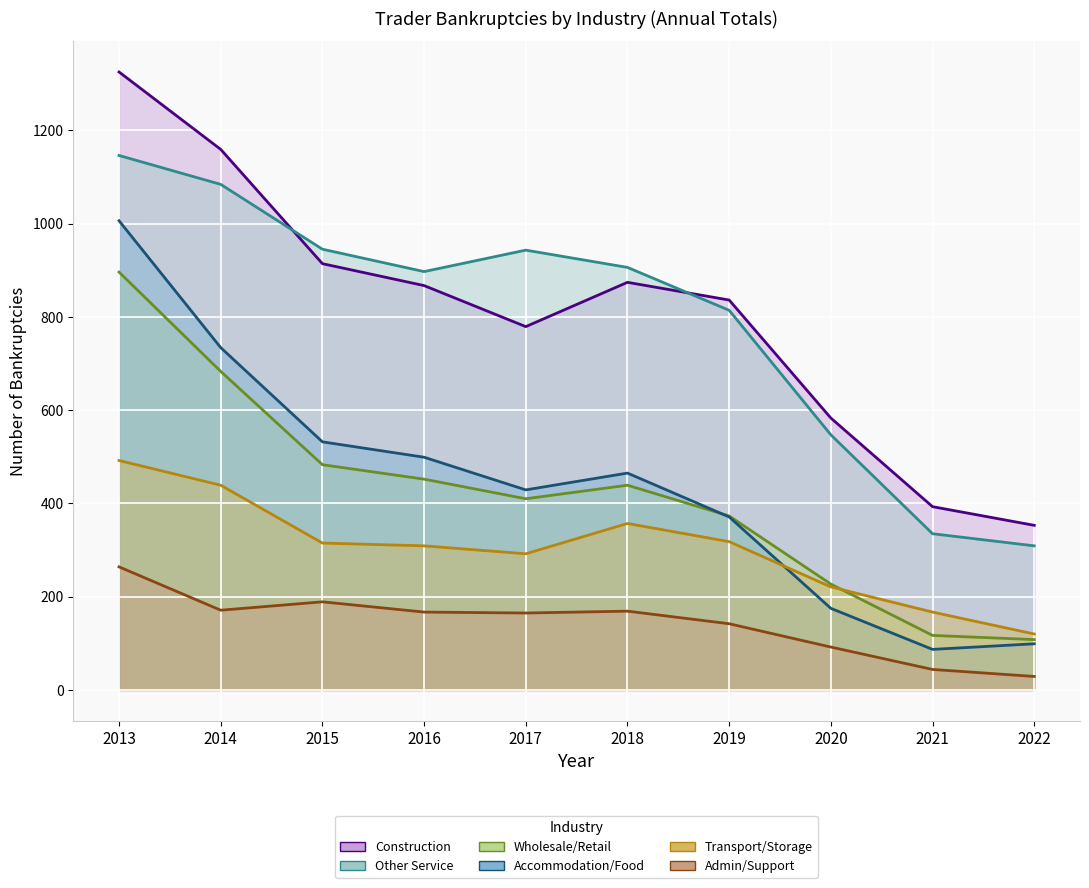

The Transport/Storage series shows 318 at 2019. True or false?

True